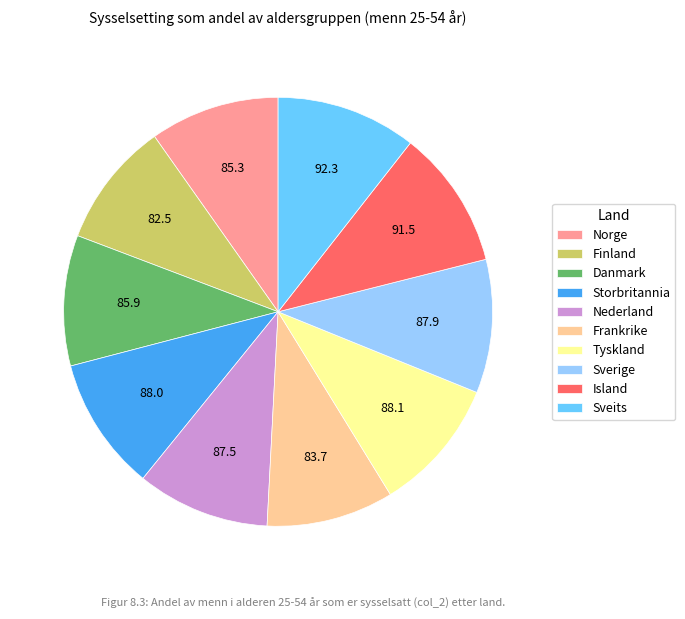

How many segments does this pie chart have?

10